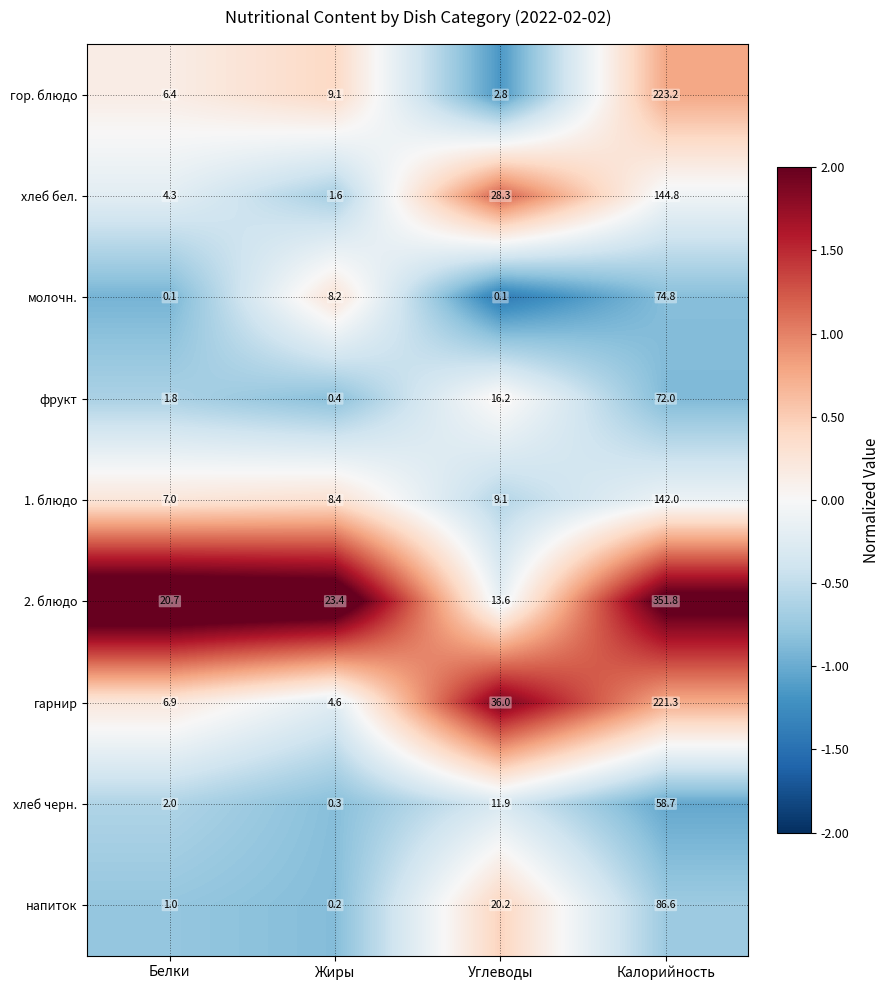

Which series has the largest range (max minus min)?

2. блюдо